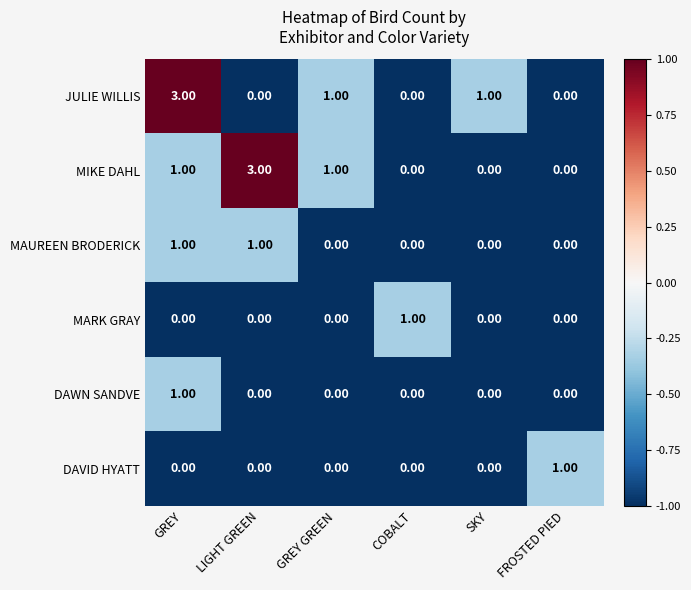

At which category is the sum across all series the highest?

GREY